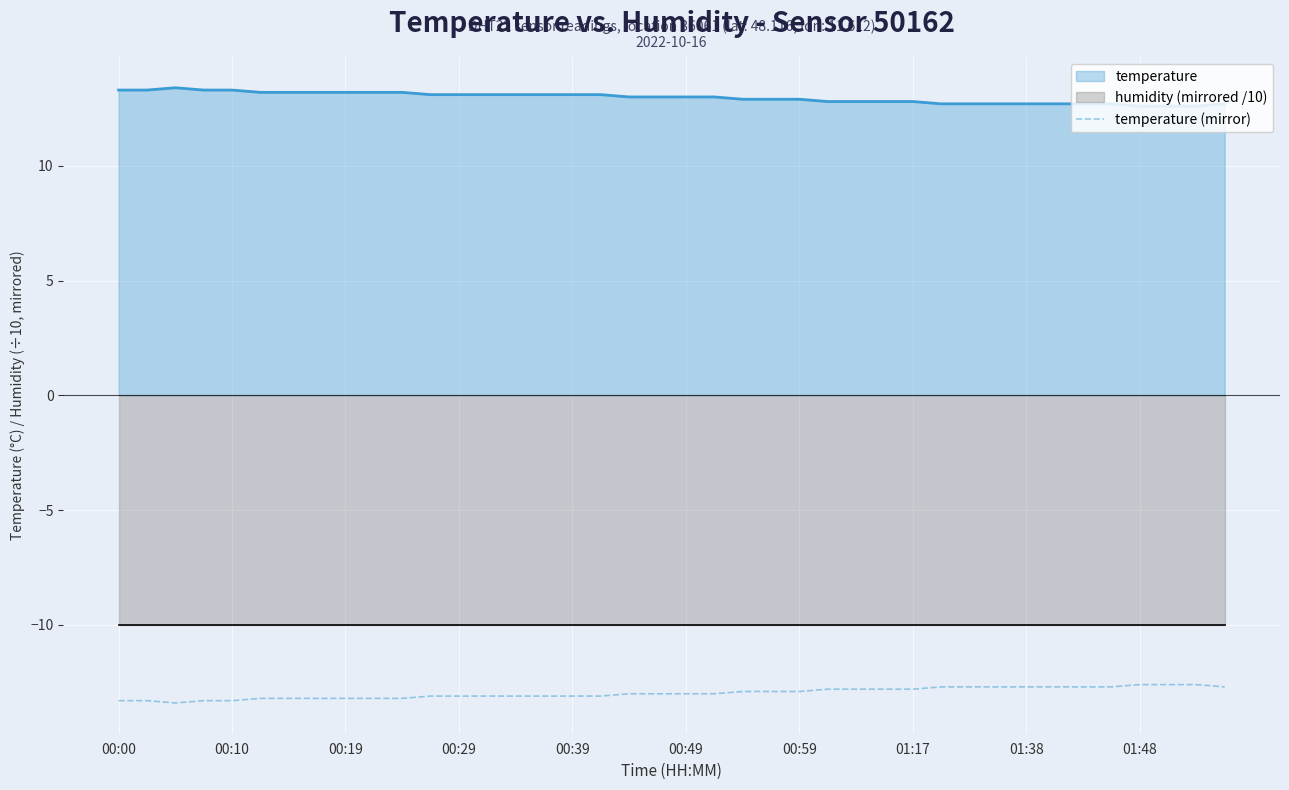

What is the difference between the maximum and minimum values?

0.8